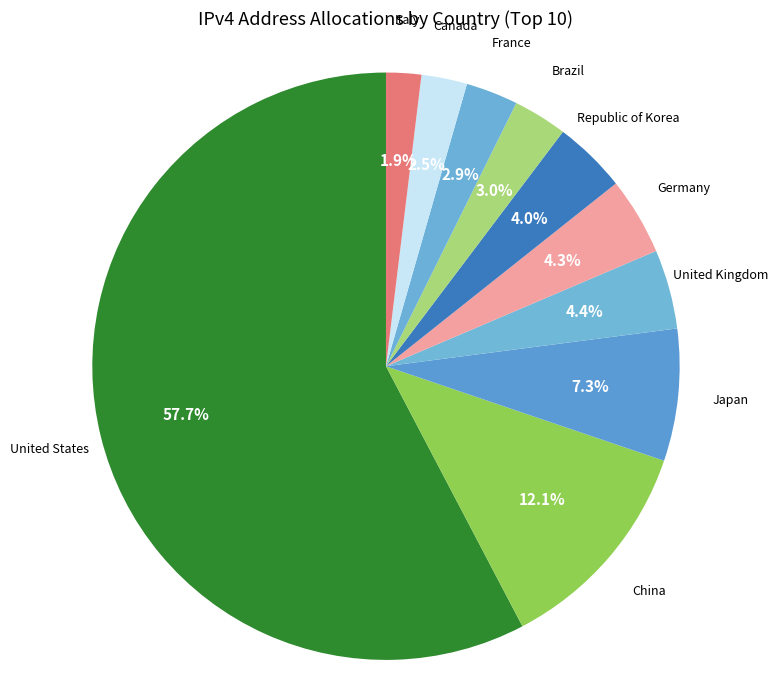

To the nearest percent, what is the average slice percentage?

10%